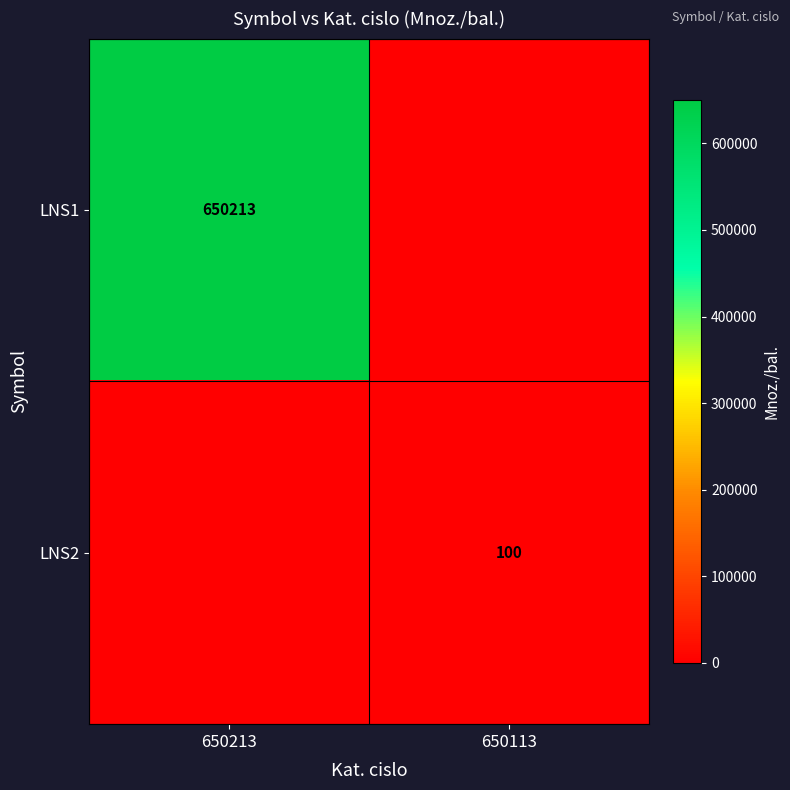

The LNS1 series shows 650213 at 650213. True or false?

True